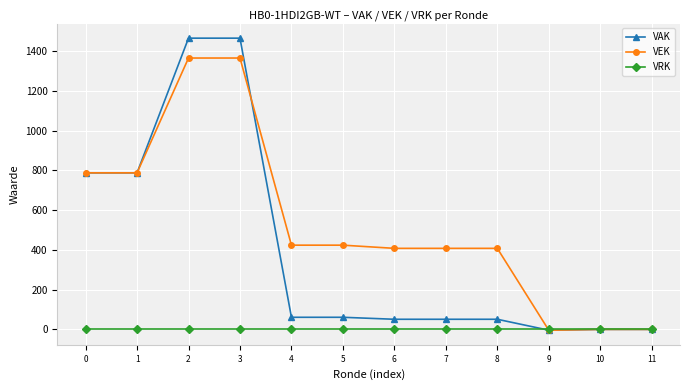

What is the maximum value for VEK?

1366